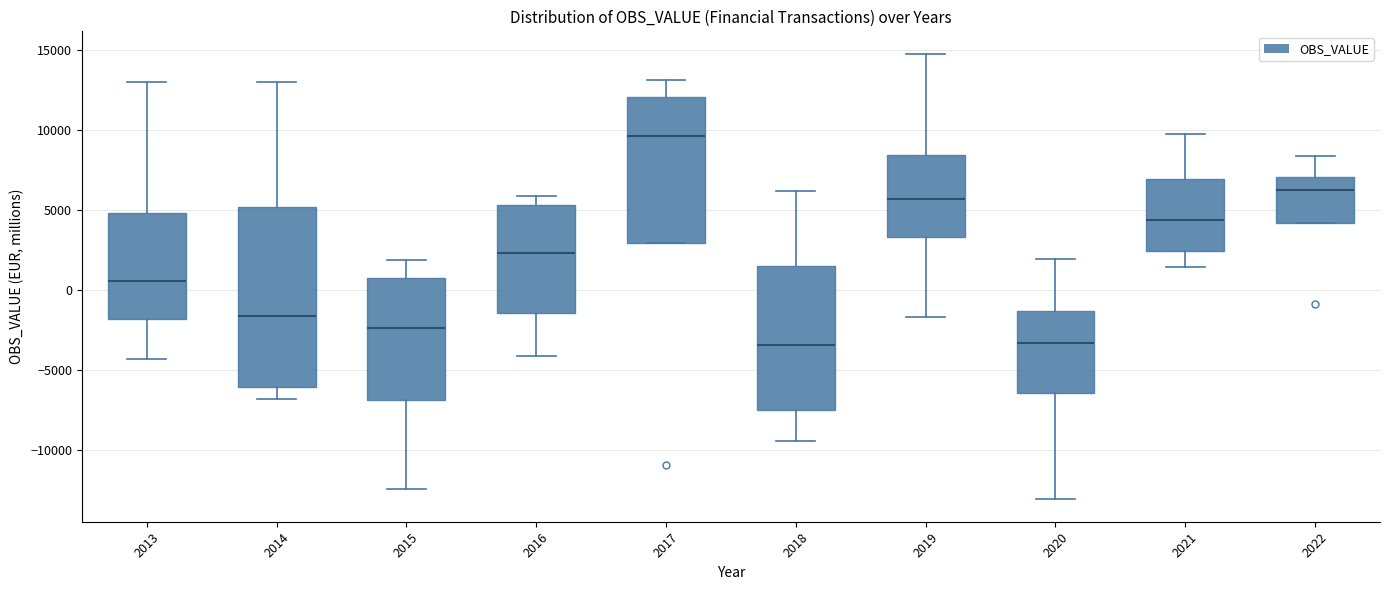

Where is the lower edge of the box at x = 2016 on the y-axis? The values are not printed on the chart, so give them approximately, as read against the axis.

-1500